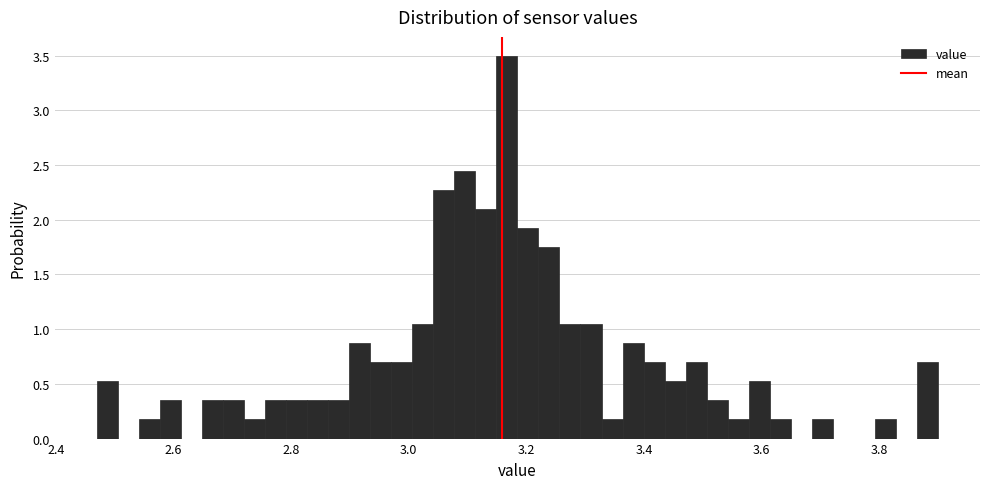

Read against the x-axis, roughly where is the centre of the tallest bar?

3.16